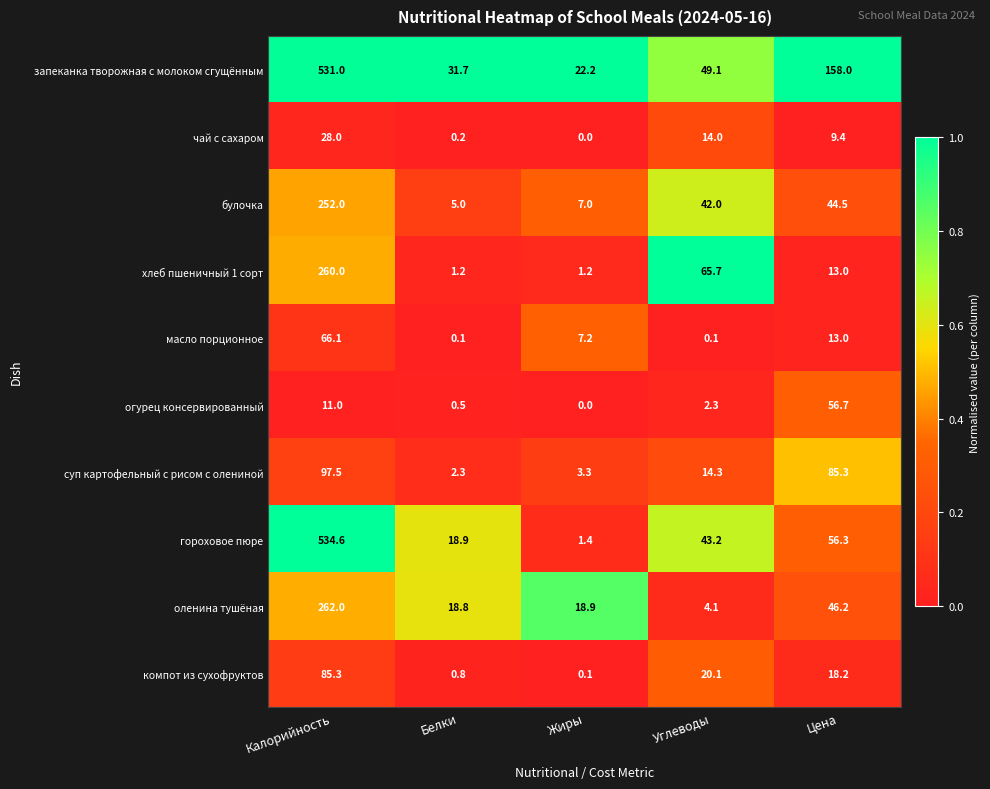

What is the maximum value shown in the chart?

534.6